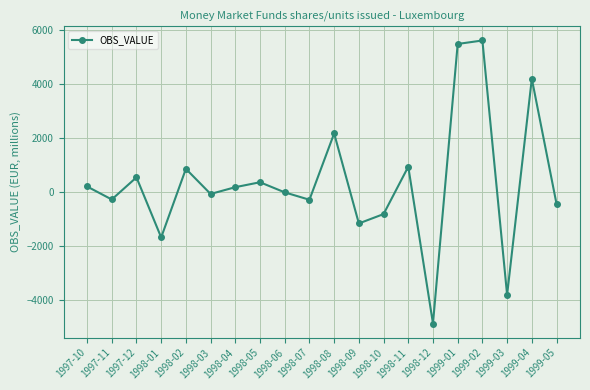

At which category does the data reach its first local valley?

1997-11